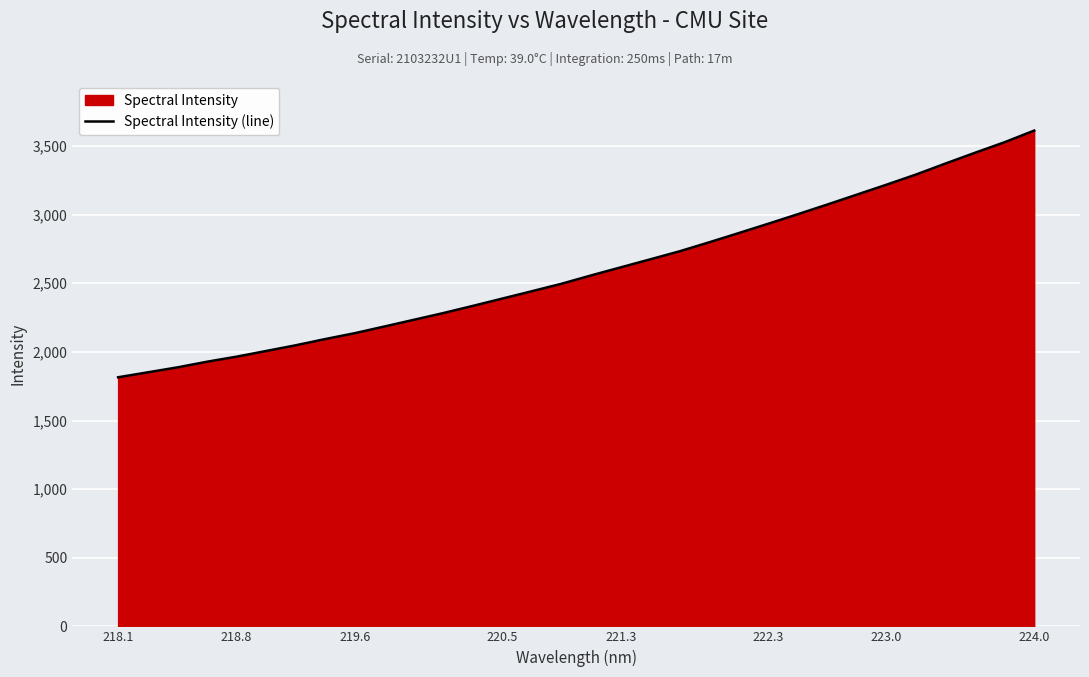

The chart shows a value of 3612.6 at 224.0. True or false?

True